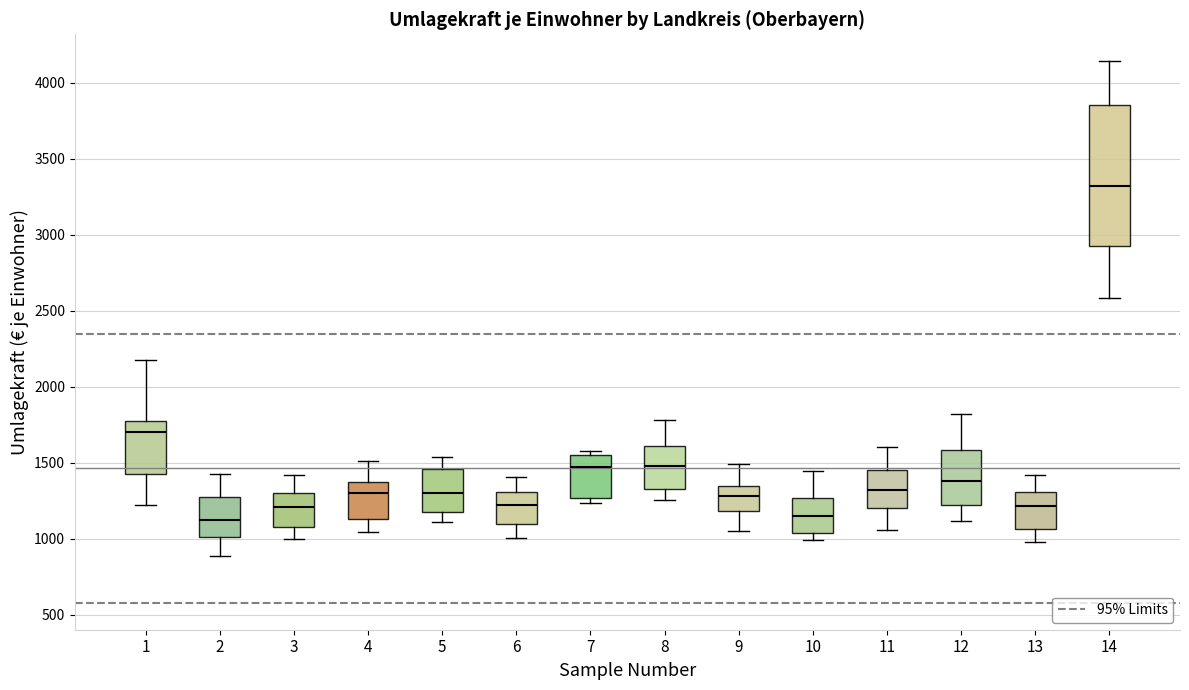

Comparing the boxes themselves (not the whiskers), which one is the tallest?

14